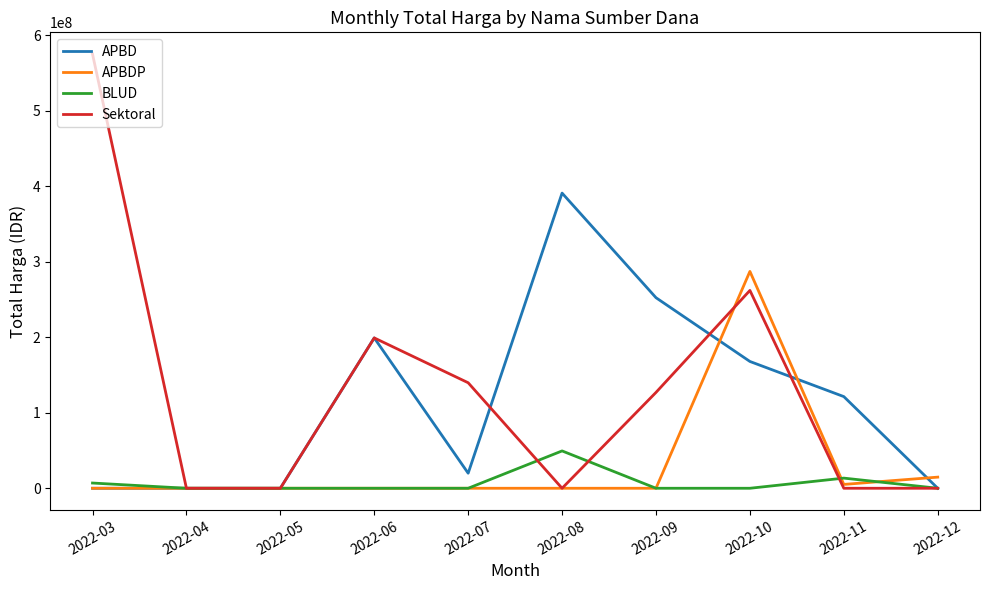

How many series are shown in this chart?

4